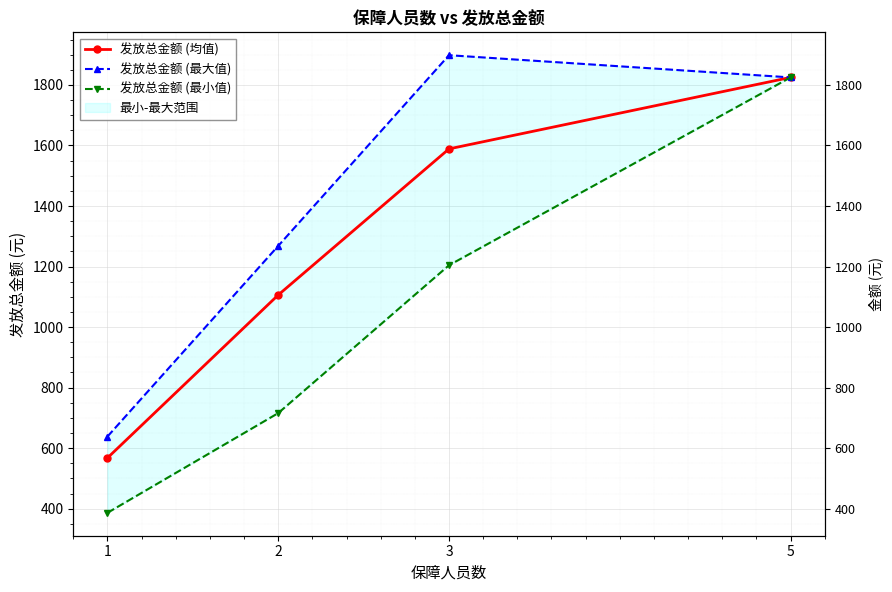

Does the chart display data point markers on the line(s)?

Yes